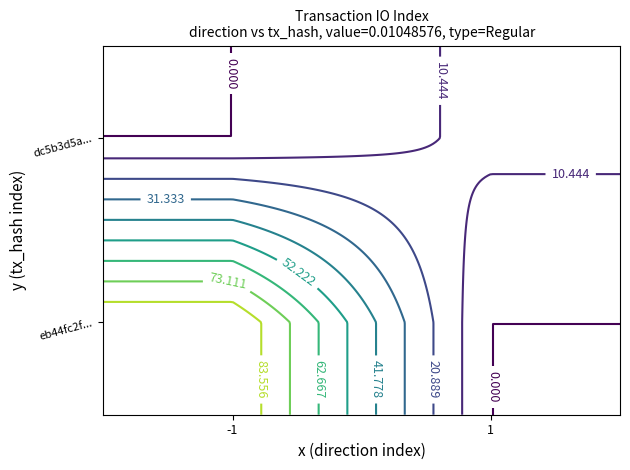

How many values in eb44fc2fcaf5100ac370528fac587ae96a7cfb9 are below zero?

1